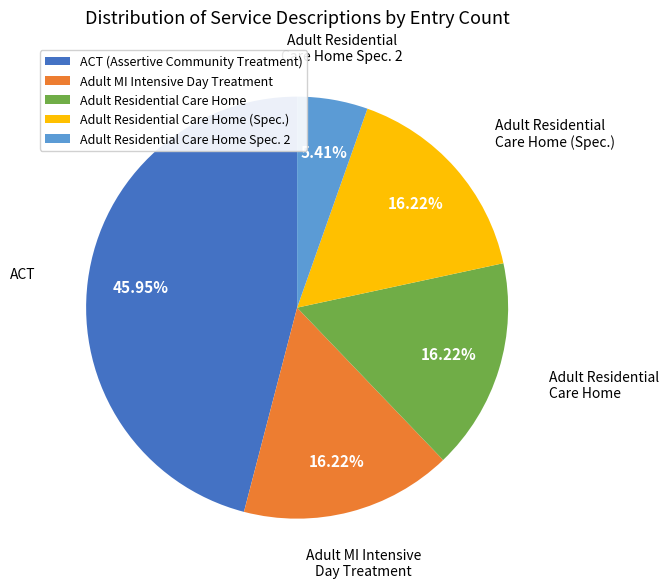

How many slices are in this pie chart?

5